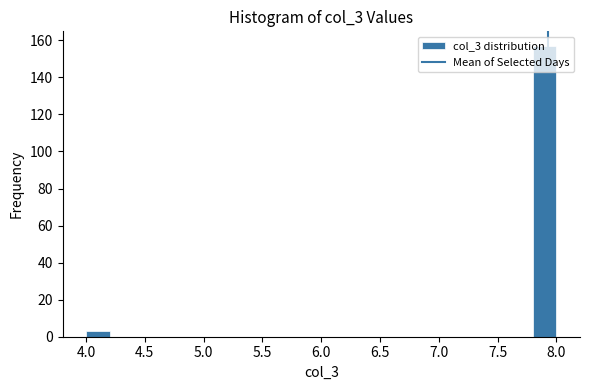

What is the height of the bar covering 7.8 to 8.0 on the x-axis? The values are not printed on the chart, so give them approximately, as read against the axis.

158